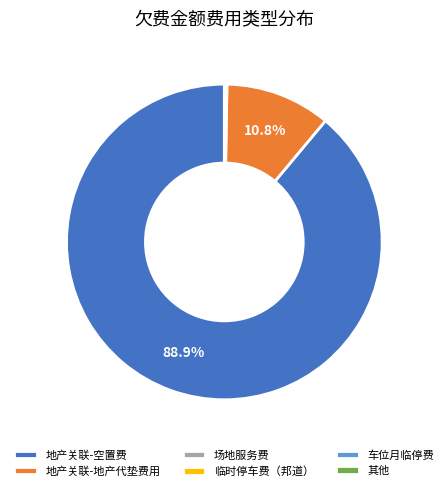

Does 地产关联-空置费 represent more than half of the total?

Yes